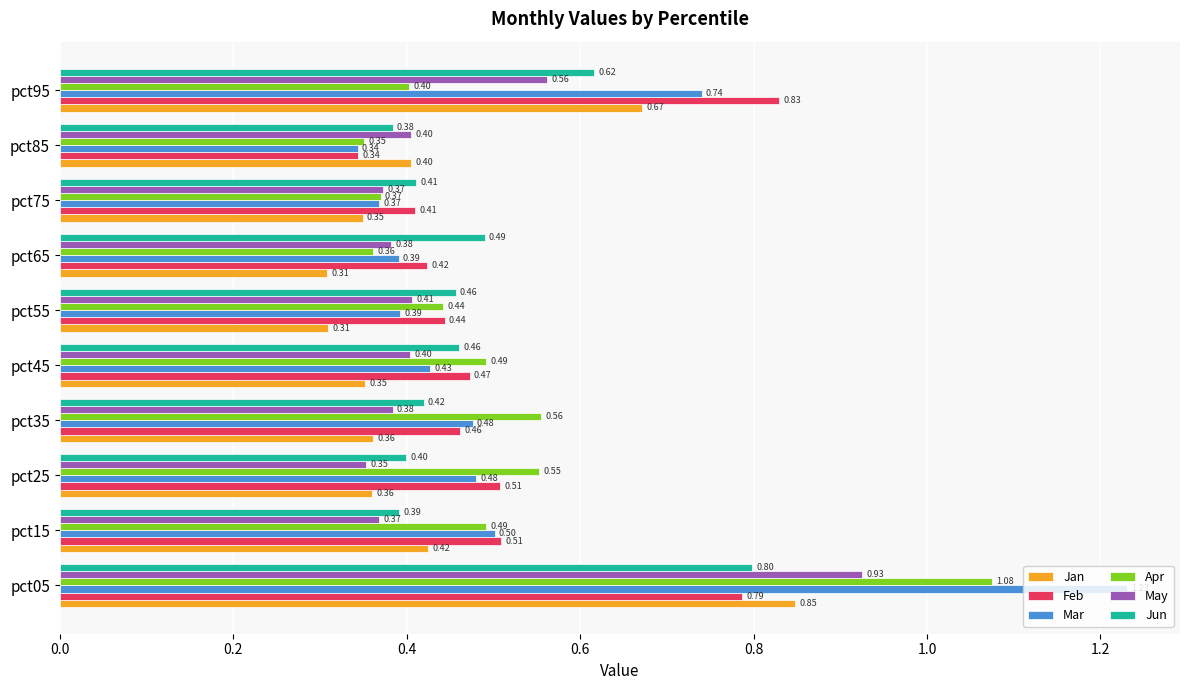

Which series has the largest range (max minus min)?

Mar